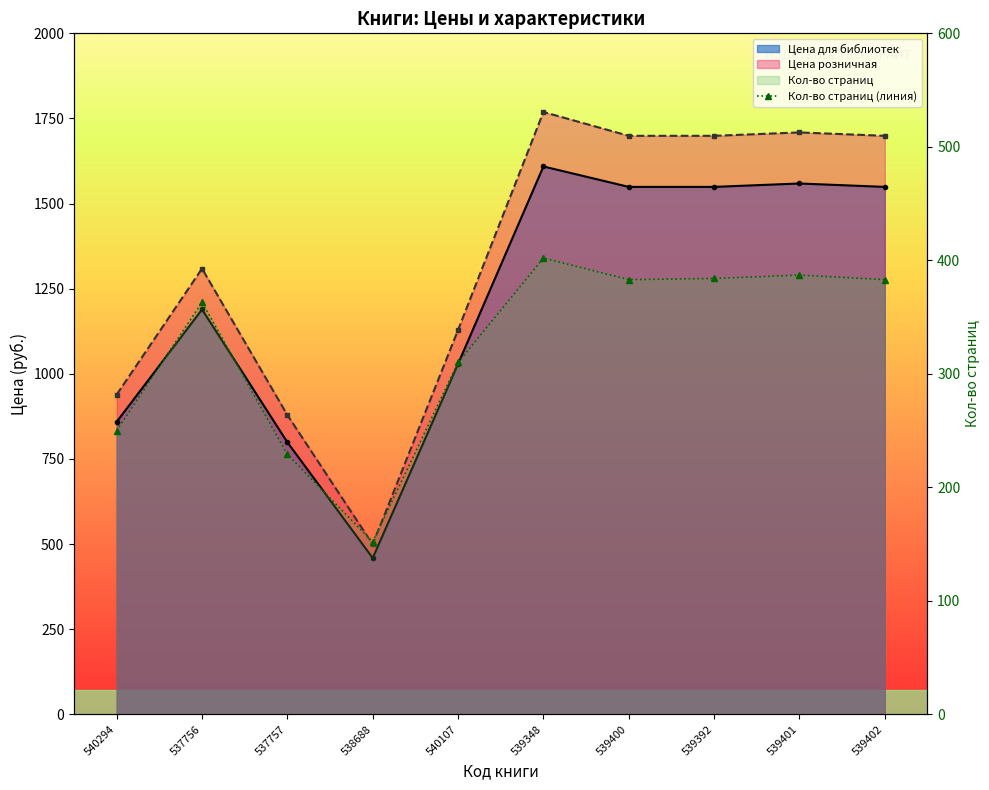

True or false: Цена розничная and Кол-во страниц cross at least once.

False